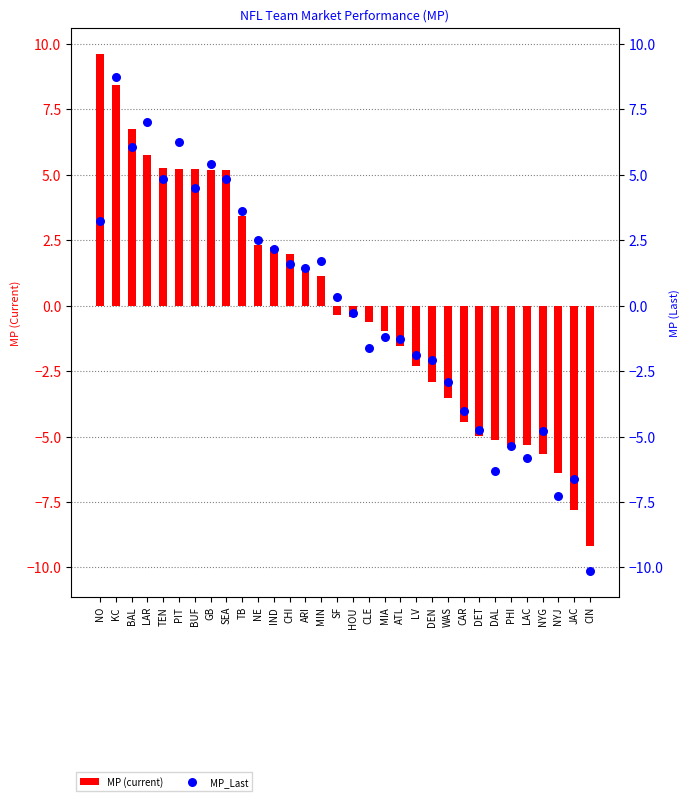

At which category is the sum across all series the highest?

KC